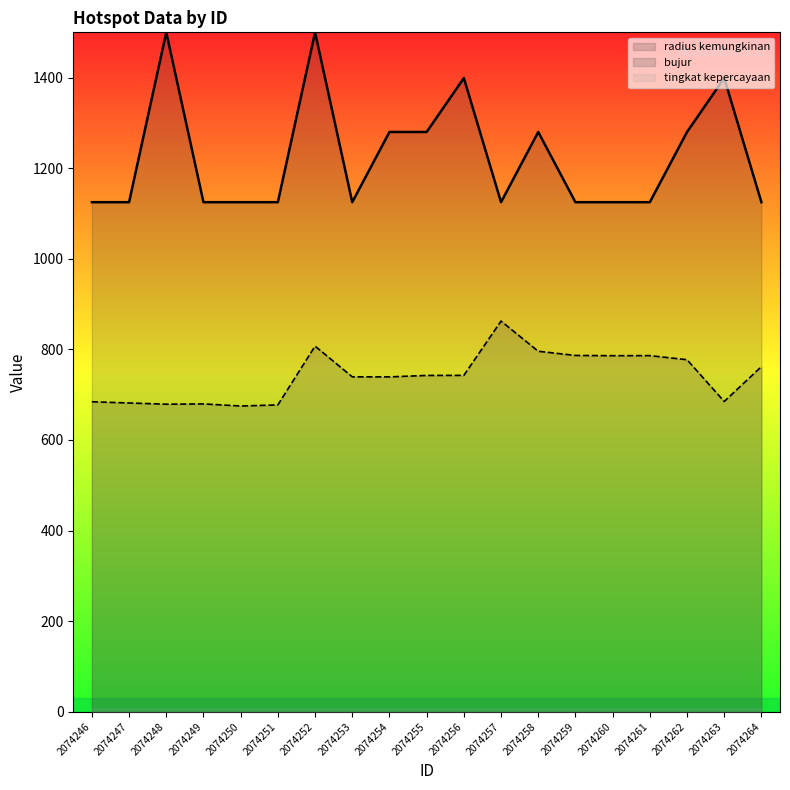

Where is the first local maximum for bujur?

2074249